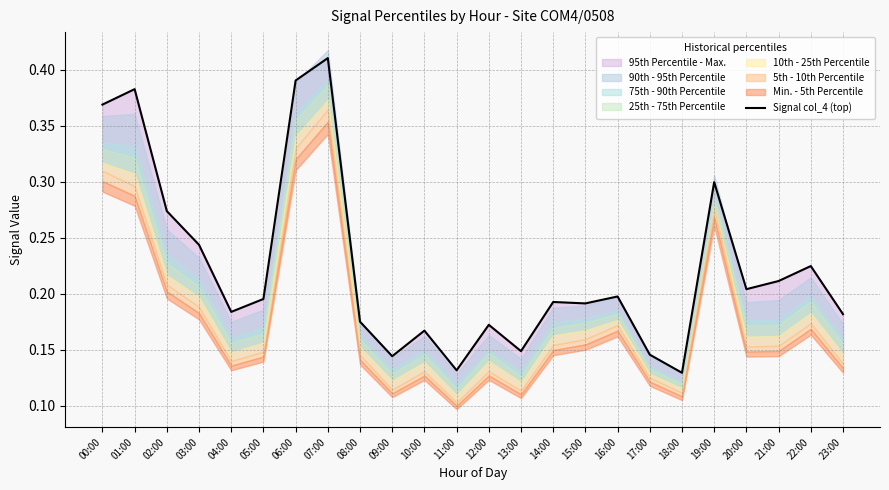

What is the label of the 21st point from the right?

03:00